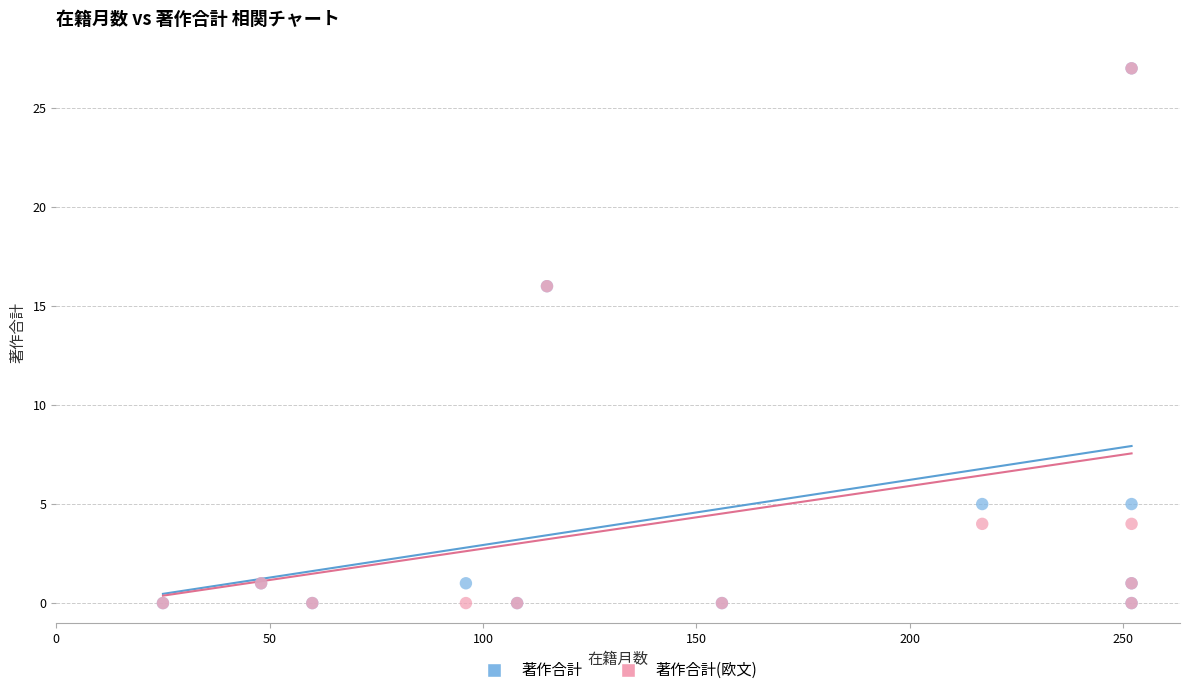

What are all the series names shown in the legend?

著作合計, 著作合計(欧文)